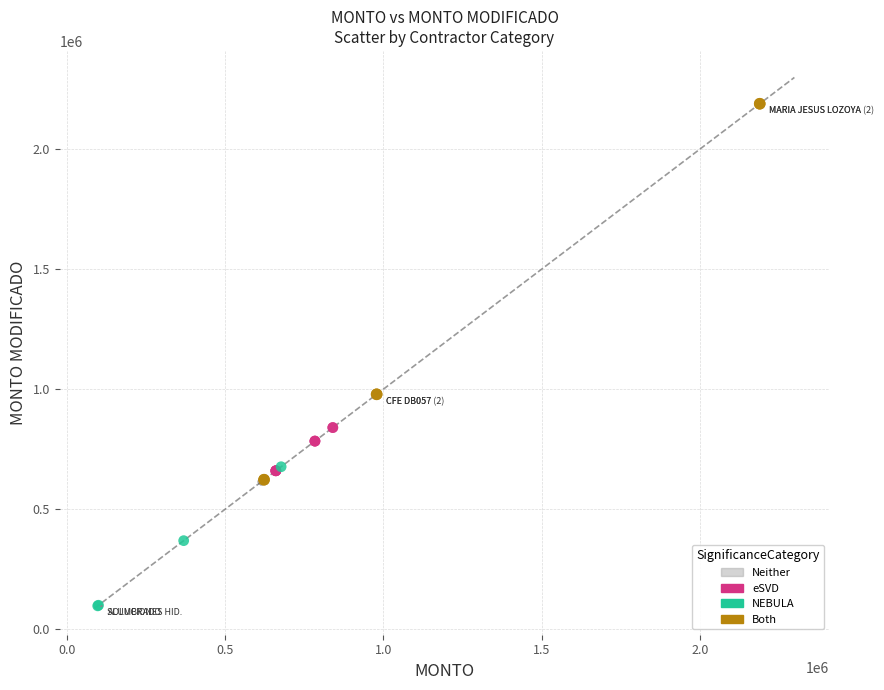

Which series contains the lowest Y value?

NEBULA